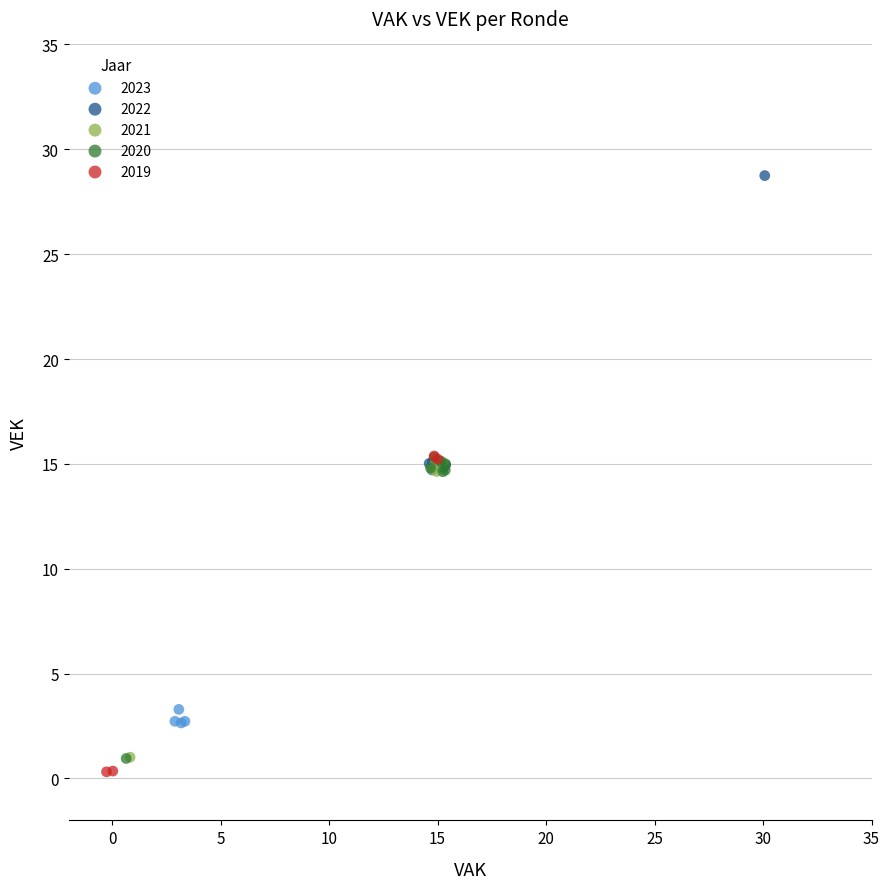

Which series has the largest Y range (max minus min)?

2019